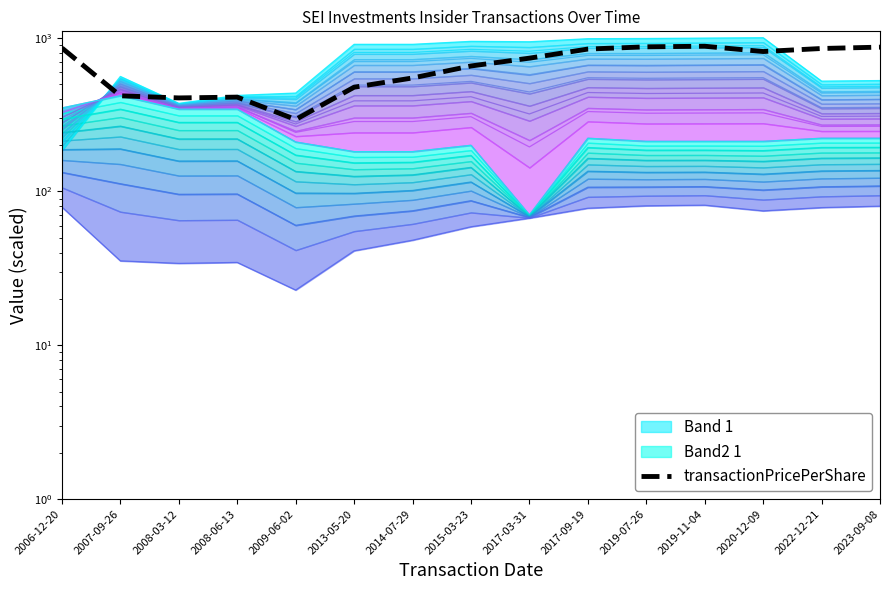

How many data points does each series have?

15